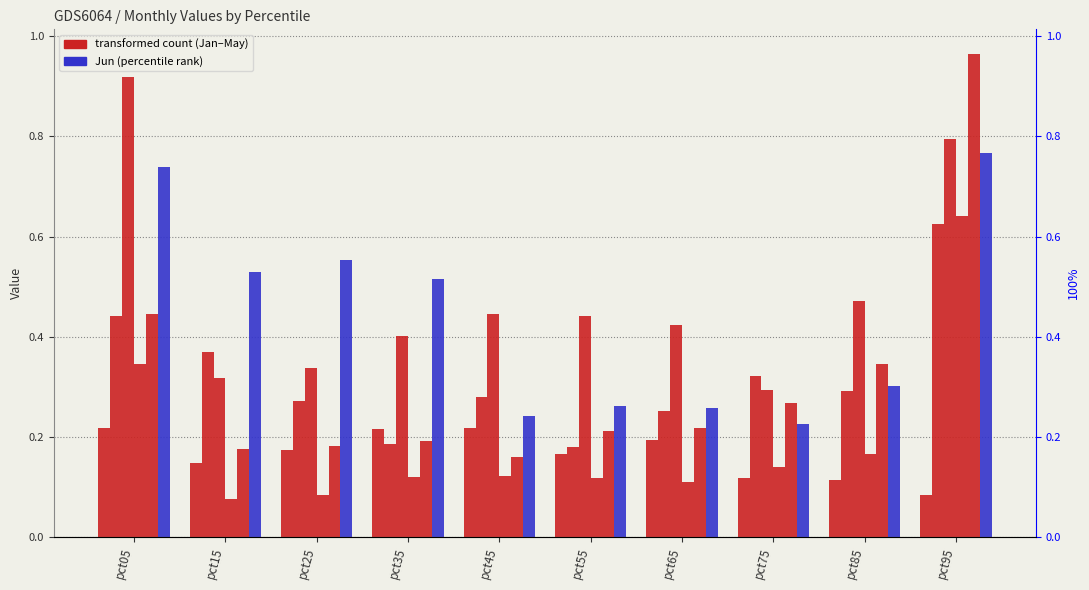

True or false: May has a value of 0.0 at pct55.

False